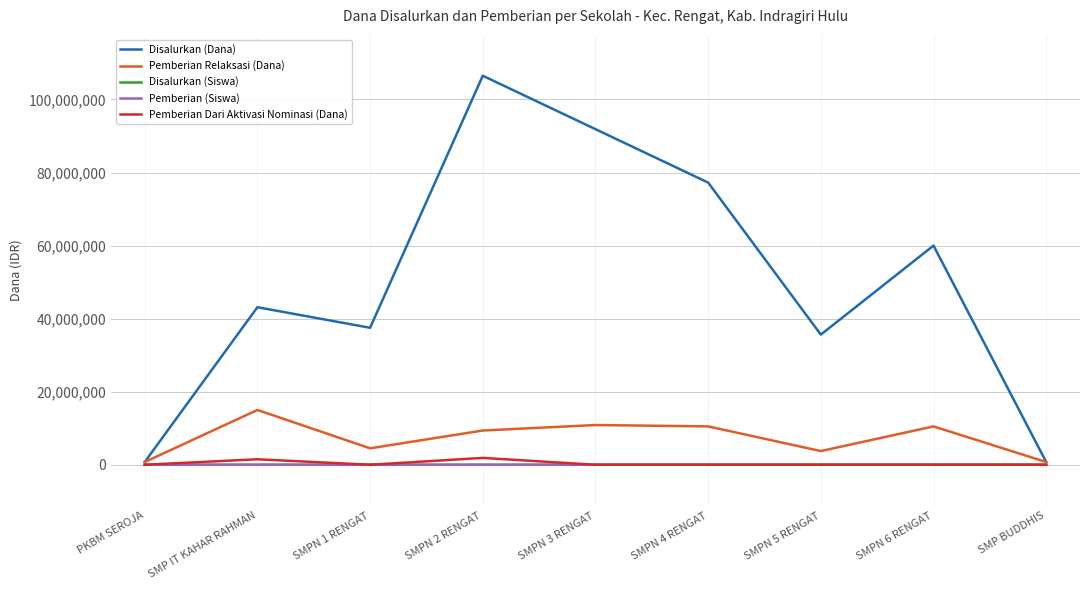

What is the difference between the second highest and second lowest values in the Pemberian (Siswa) series?

128